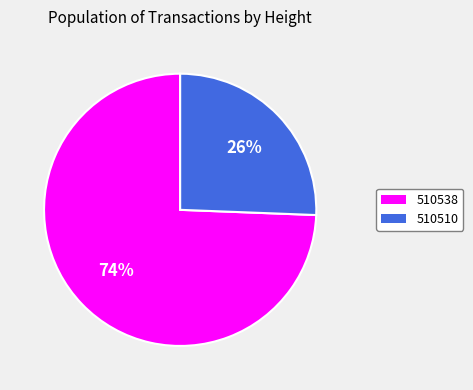

To the nearest percent, what is the average slice percentage?

50%